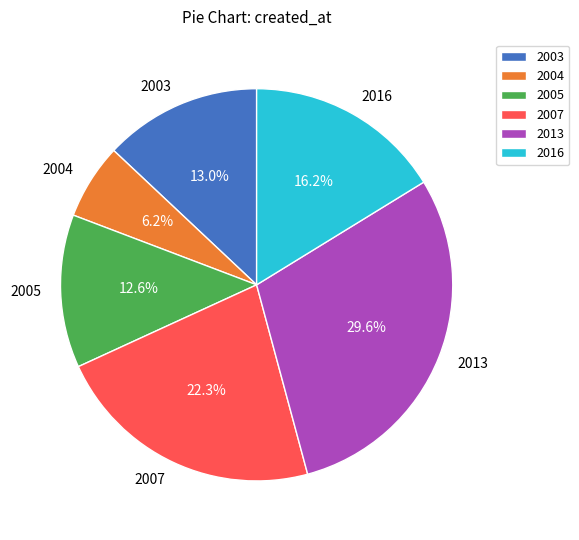

Count the number of slices in the pie.

6